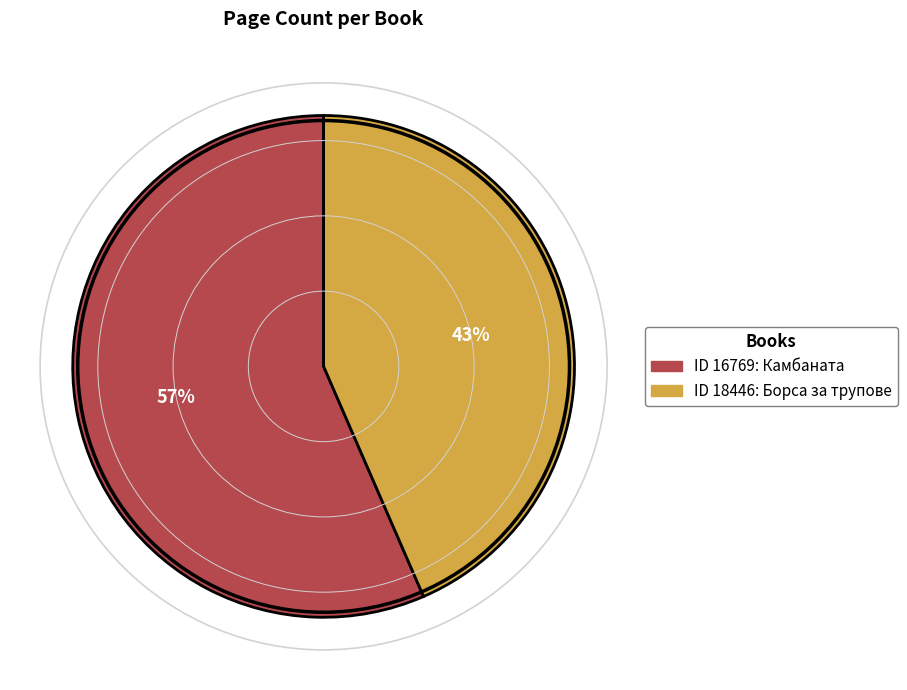

To the nearest percent, what is the average slice percentage?

50%